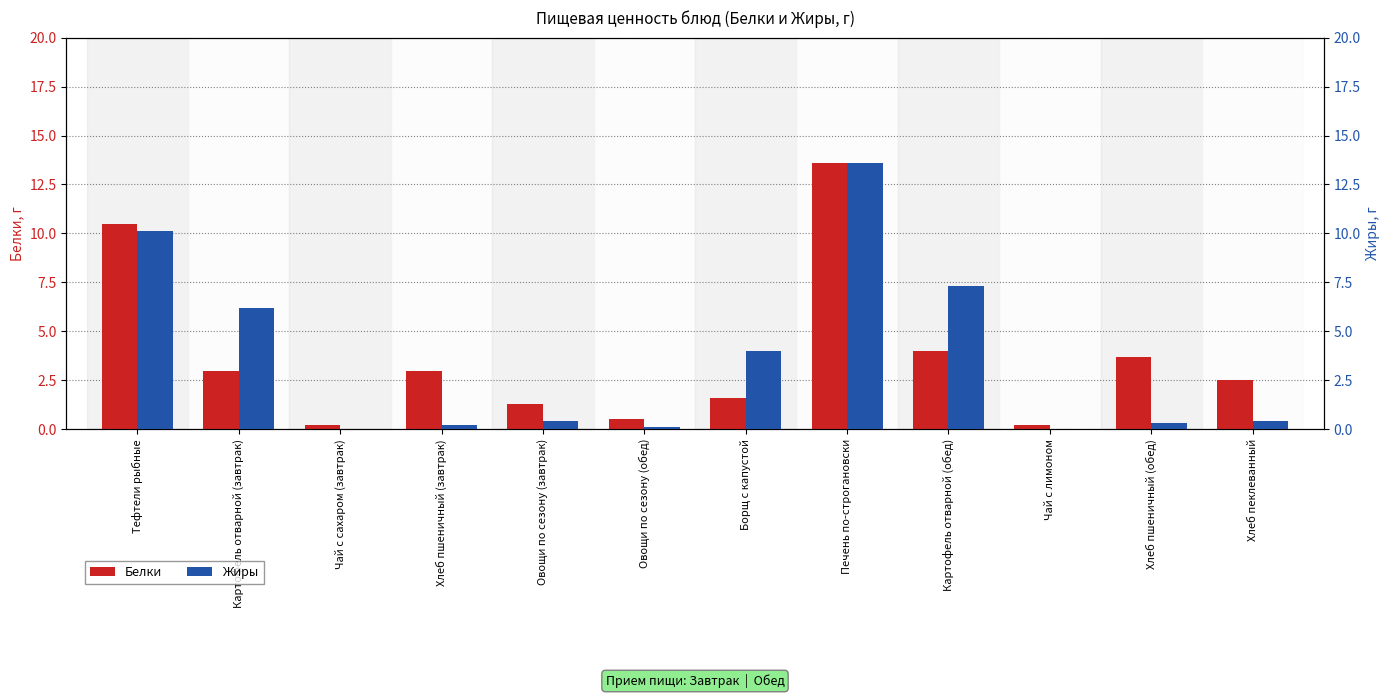

Reading left to right, list all the values displayed in this chart.

Белки: 10.5	3.0	0.2	3.0	1.3	0.5	1.6	13.6	4.0	0.2	3.7	2.5
Жиры: 10.1	6.2	0.0	0.2	0.4	0.1	4.0	13.6	7.3	0.0	0.3	0.4